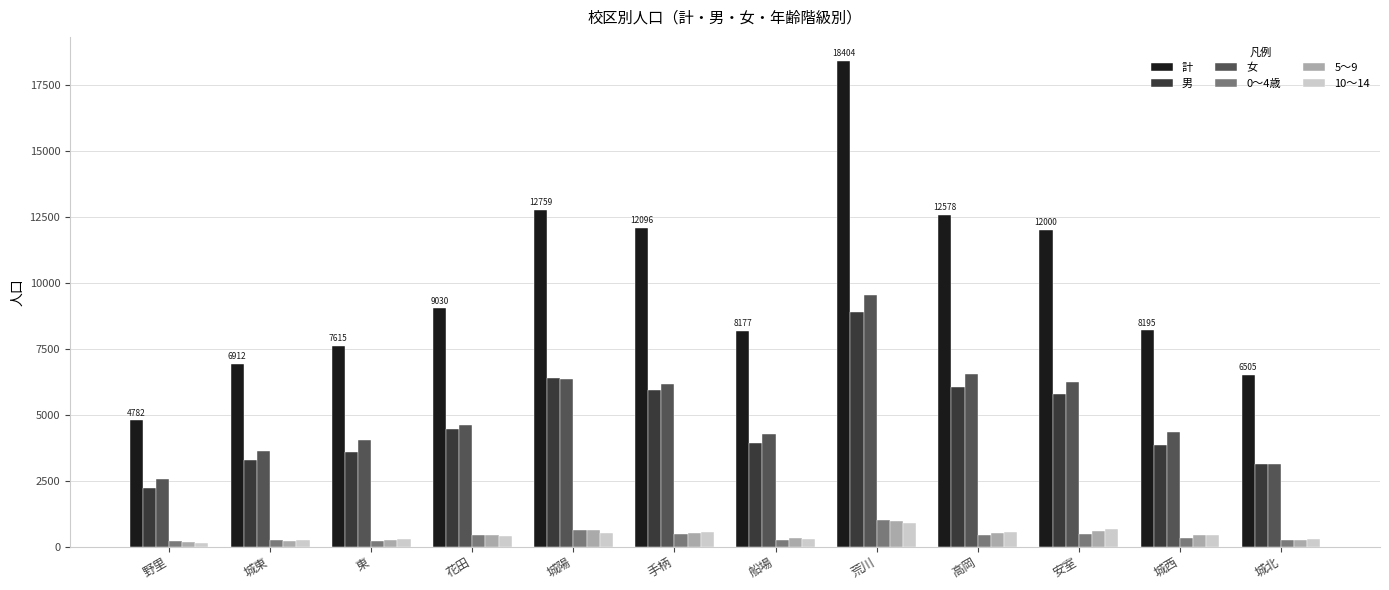

What is the average value of the 計 series?

9921